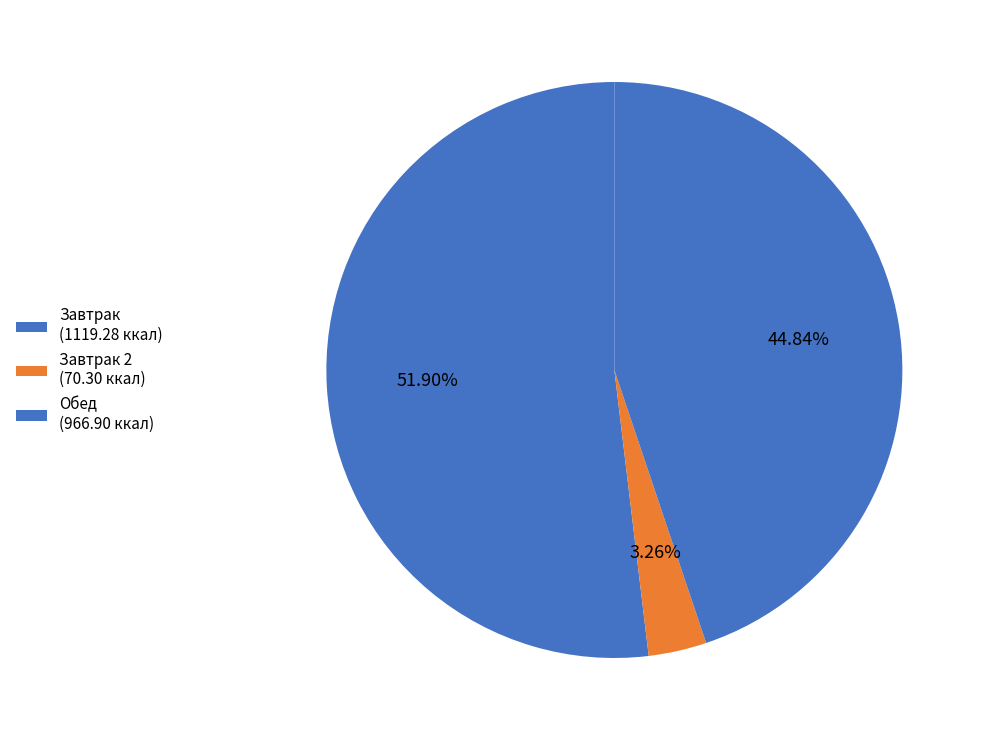

Count the number of slices in the pie.

3